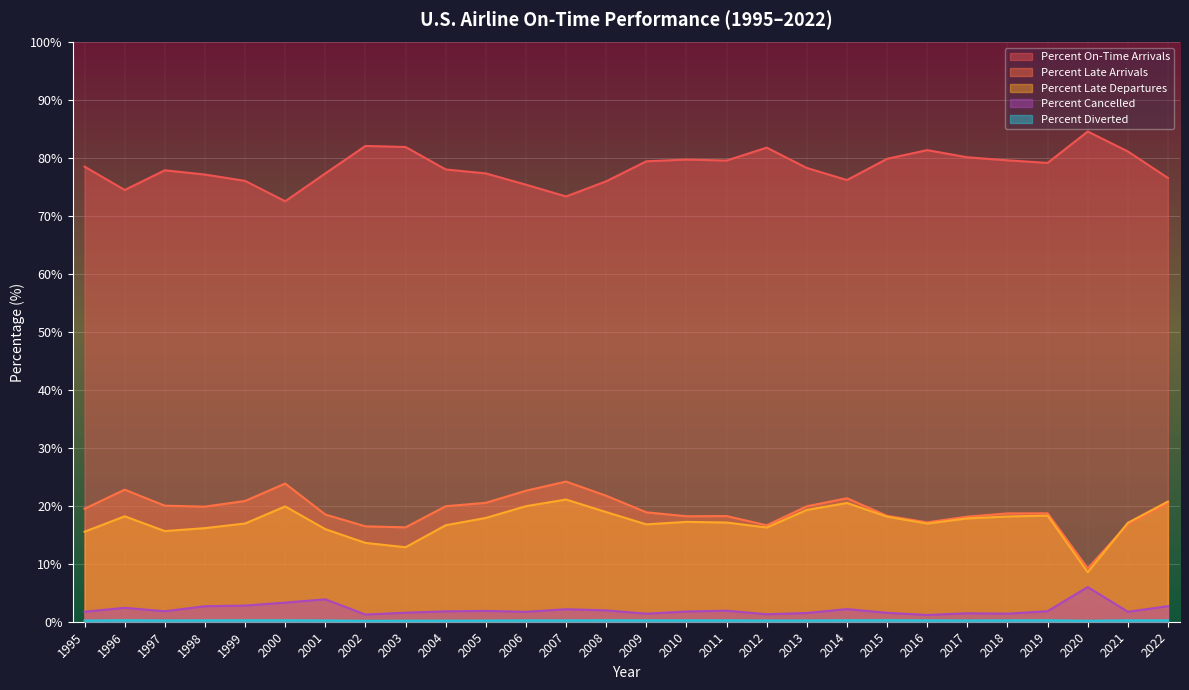

True or false: Percent Late Arrivals has a value of 18.2 at 2011.

True